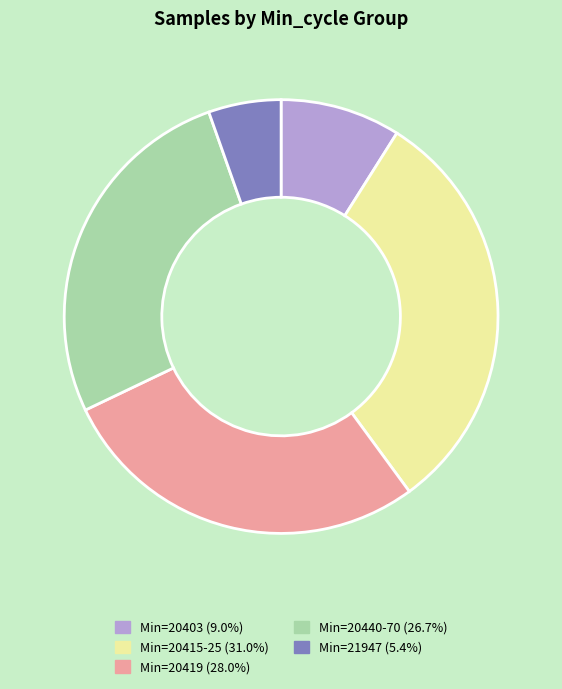

How many slices are in this pie chart?

5